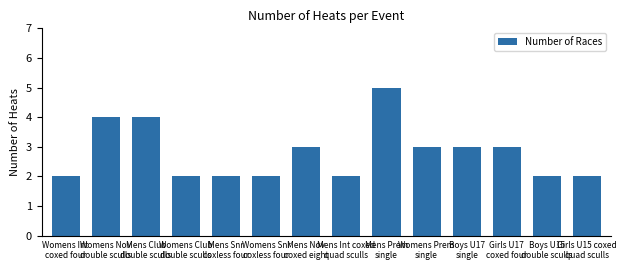

How many values are below 3?

7